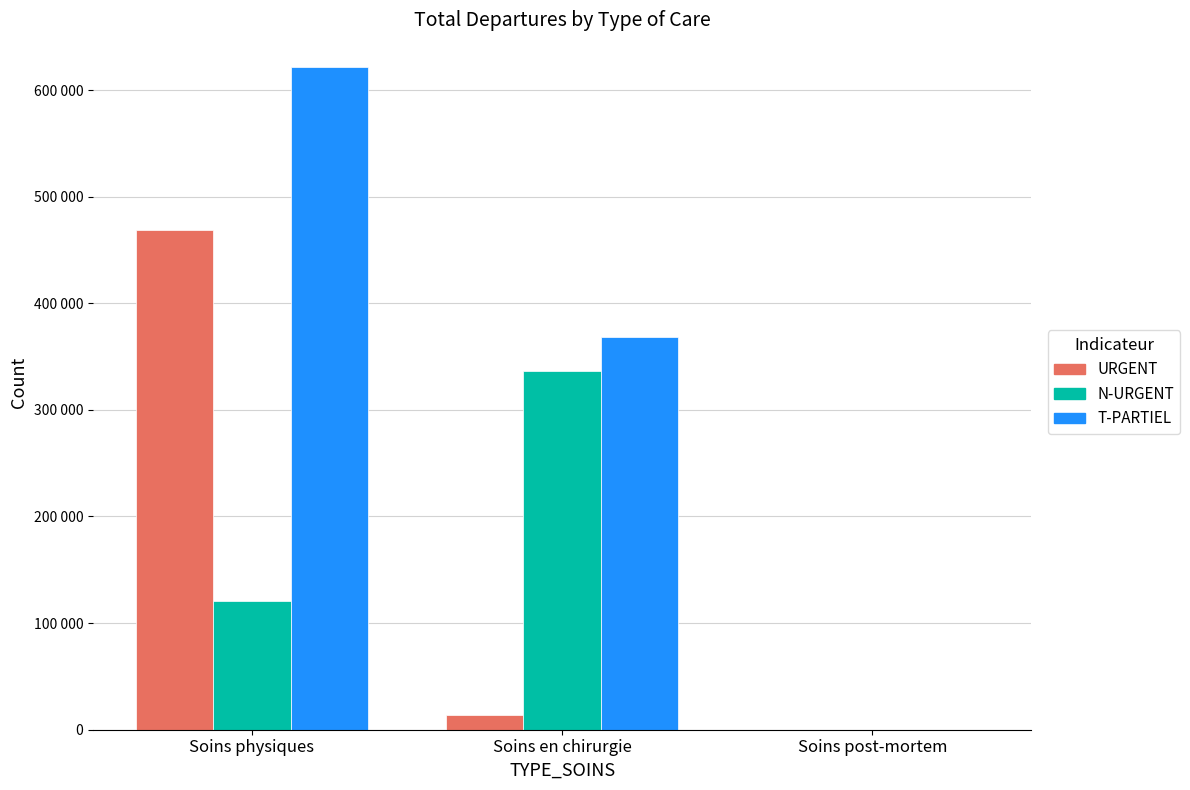

What are all the series names shown in the legend?

URGENT, N-URGENT, T-PARTIEL